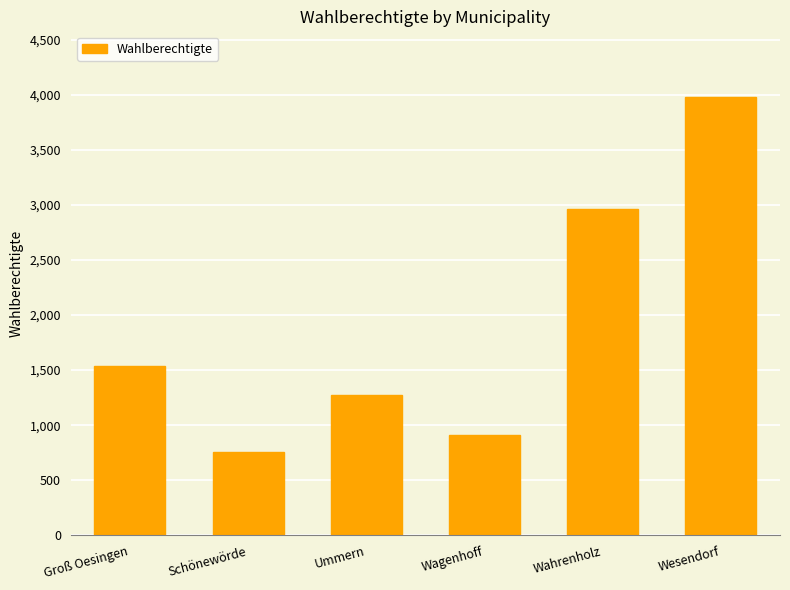

Reading right to left, transcribe all the data shown in this chart.

Wesendorf=3979	Wahrenholz=2965	Wagenhoff=911	Ummern=1272	Schönewörde=756	Groß Oesingen=1538